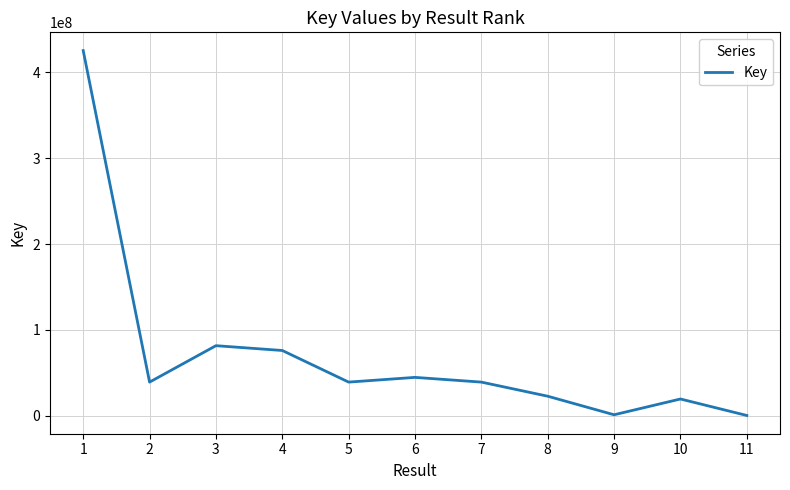

Is it true that the value at 1 is 193965007?

False